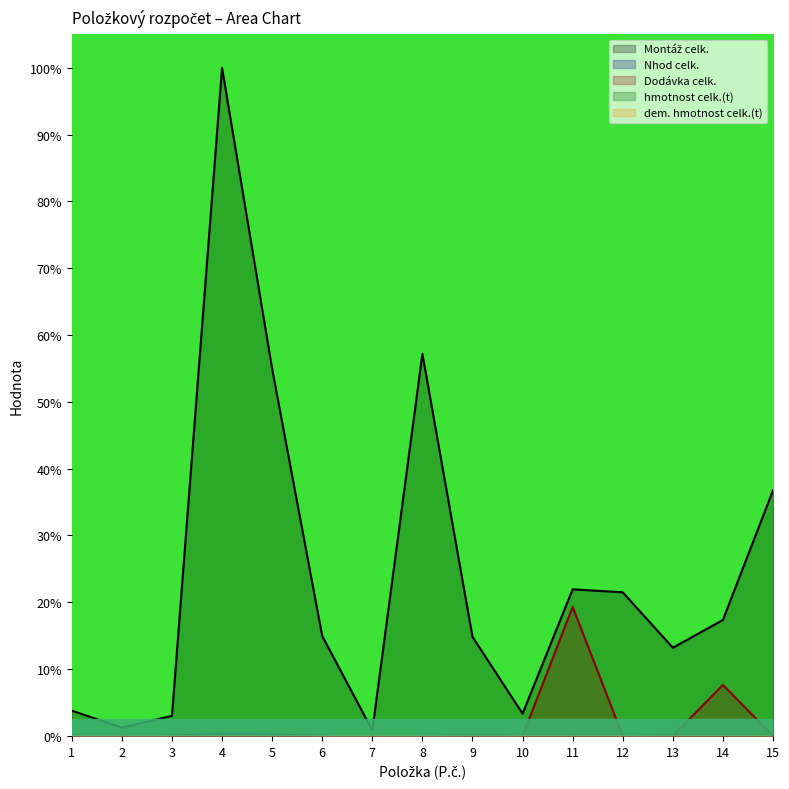

Where is the first local minimum for hmotnost celk.(t)?

2